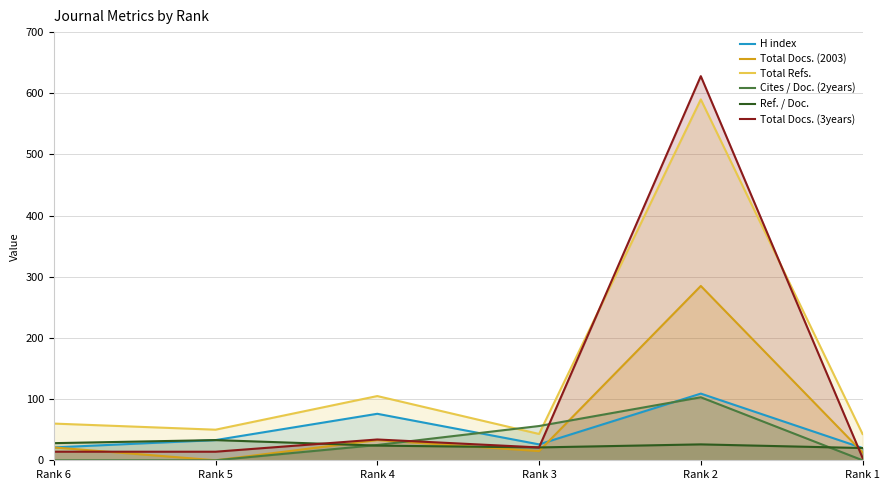

The value of H index at Rank 6 is 34. True or false?

False